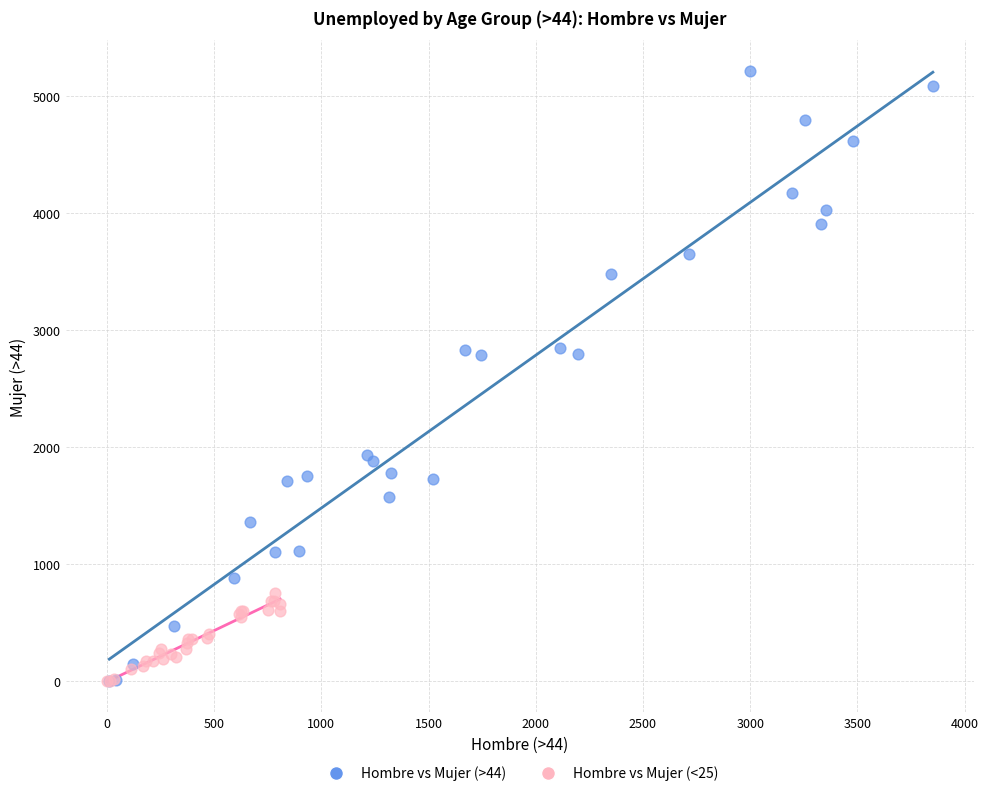

Which series has the widest spread of Y values?

Hombre vs Mujer (>44)